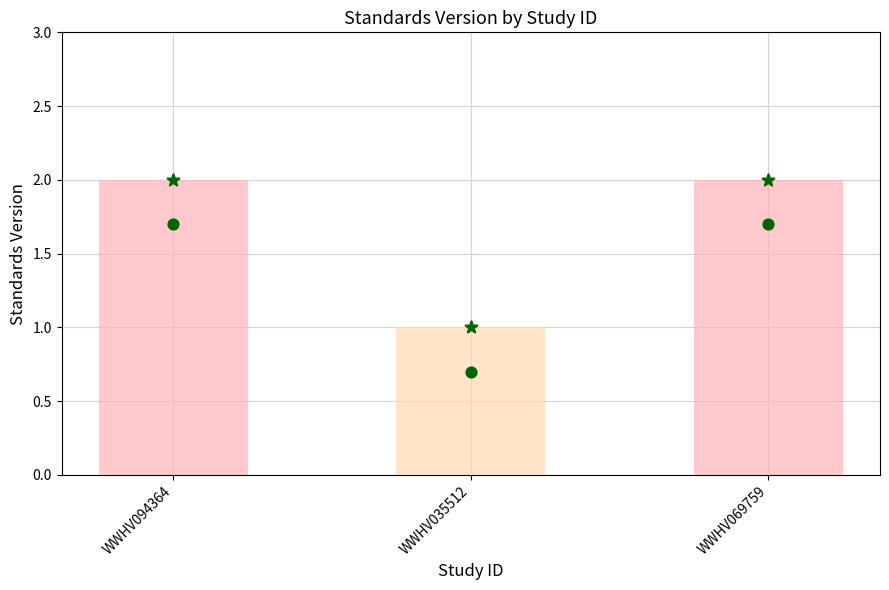

At how many categories does at least one series exceed 1?

2